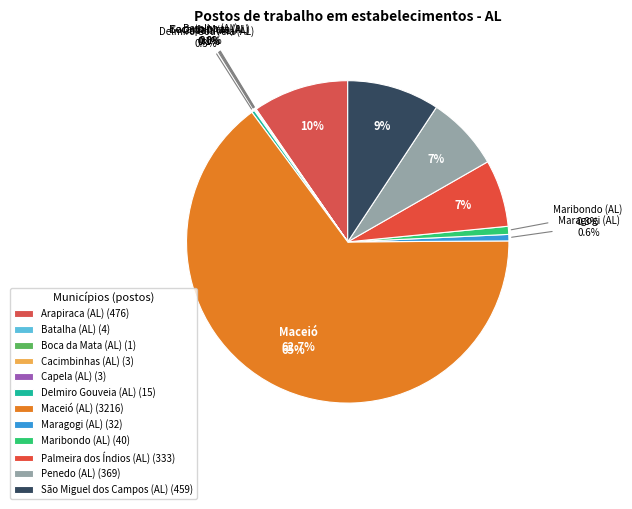

Which slice represents more than half of the pie?

Maceió (AL)